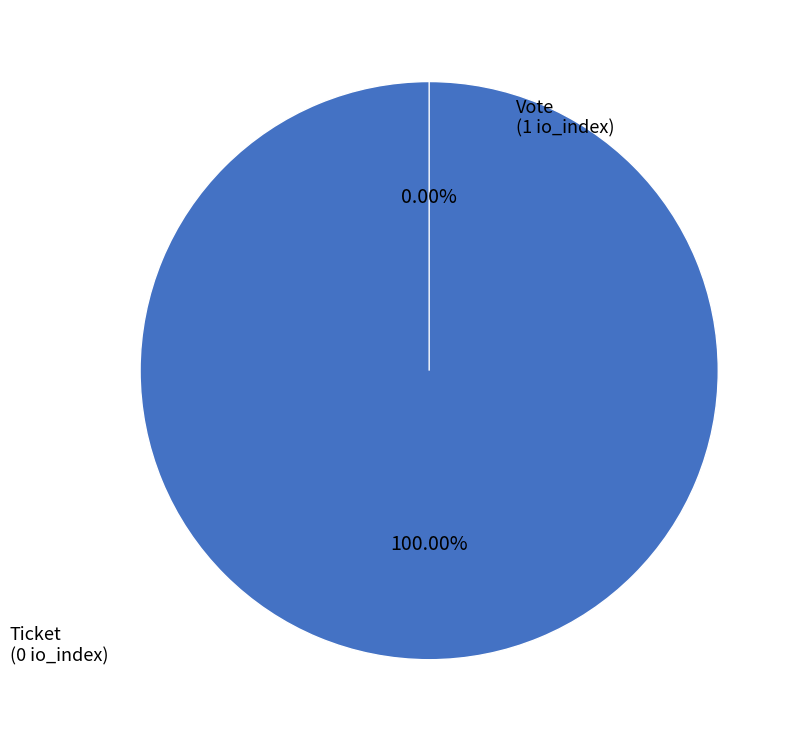

To the nearest percent, what is the difference between the Vote (io_index=1) and Ticket (io_index=0) slice percentages?

100%